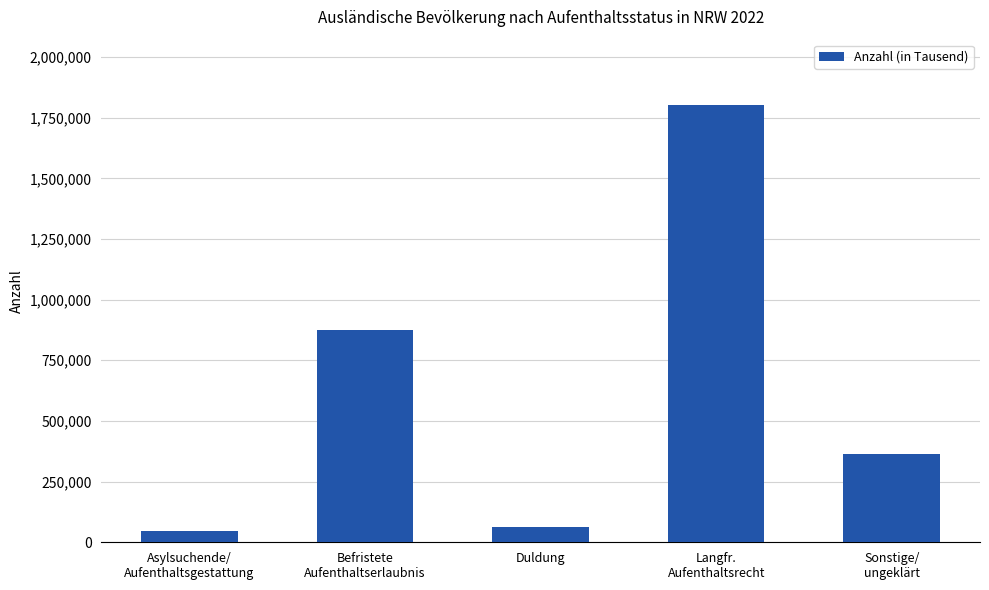

Are the bars grouped side by side (vs. stacked)?

No